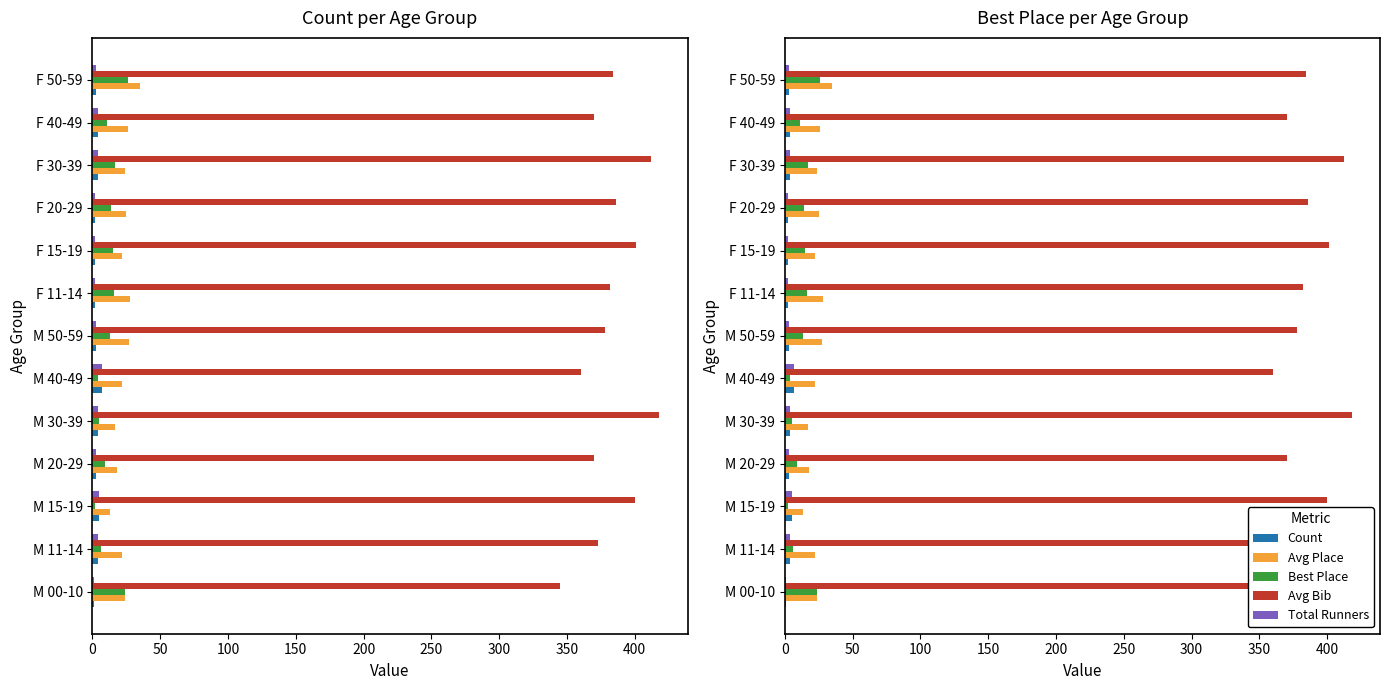

What is the maximum value for Avg Bib?

418